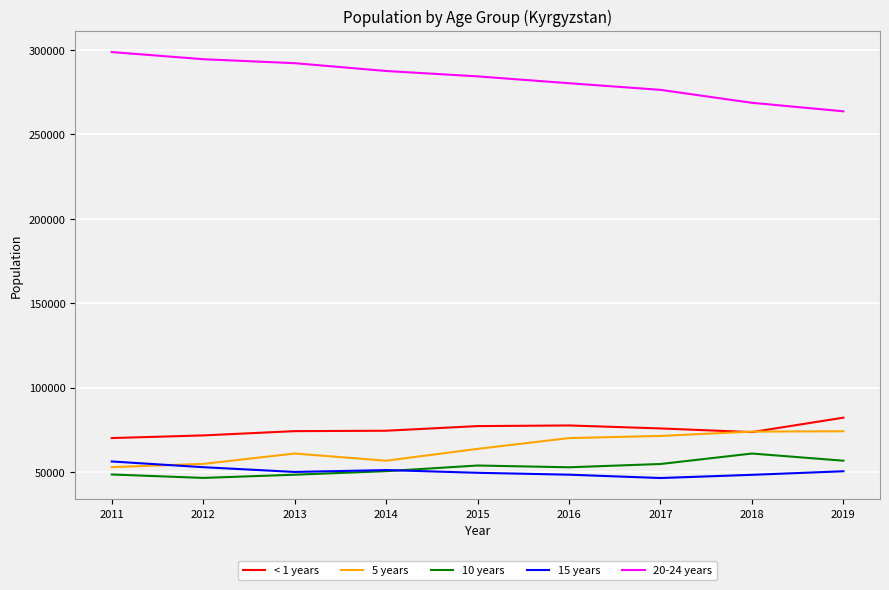

Which series has the largest total across all categories?

20-24 years